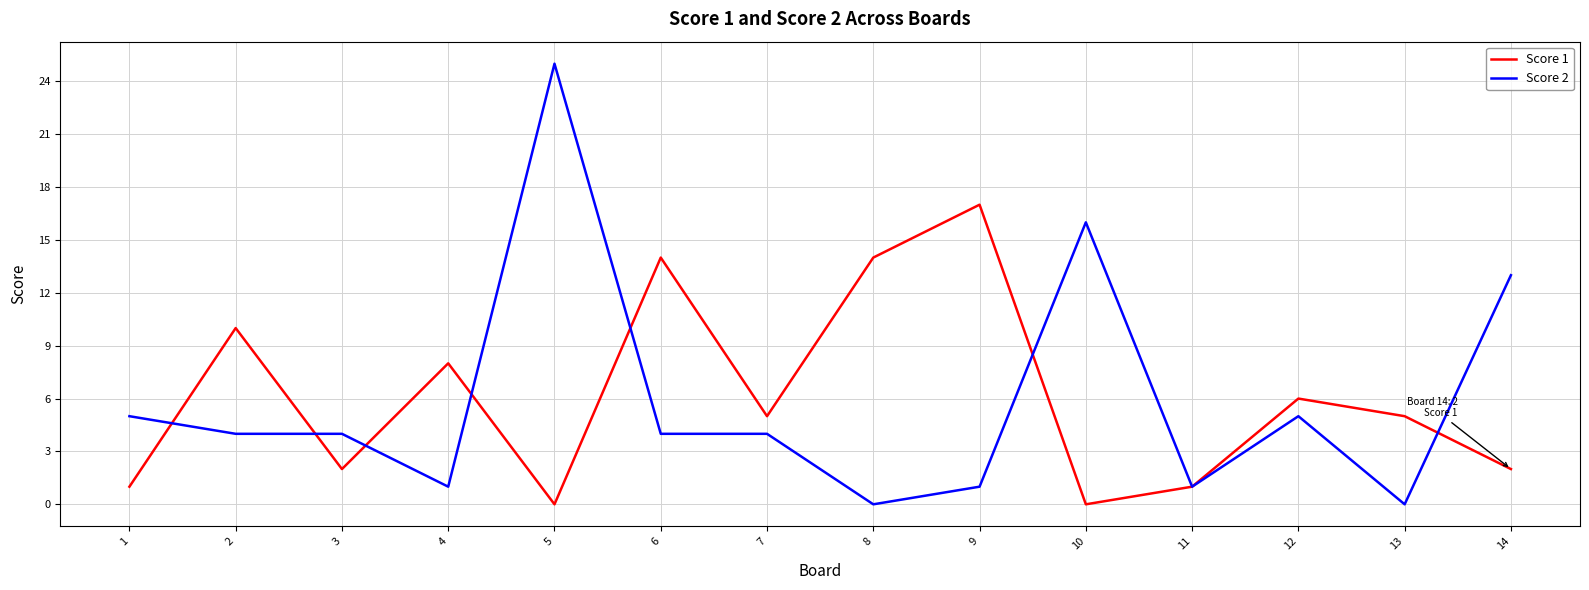

Does the chart have visible grid lines?

Yes